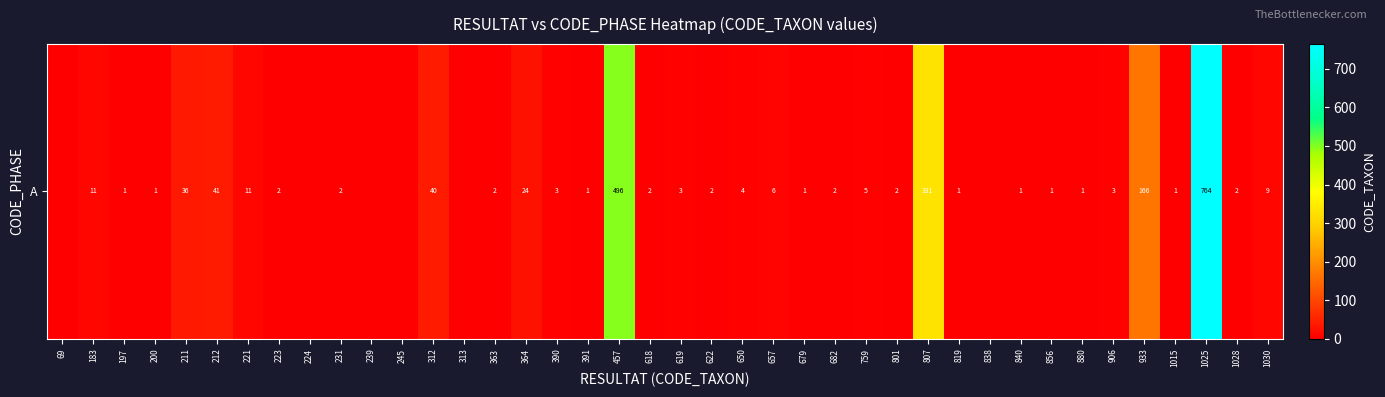

What is the difference between the maximum and minimum values?

764